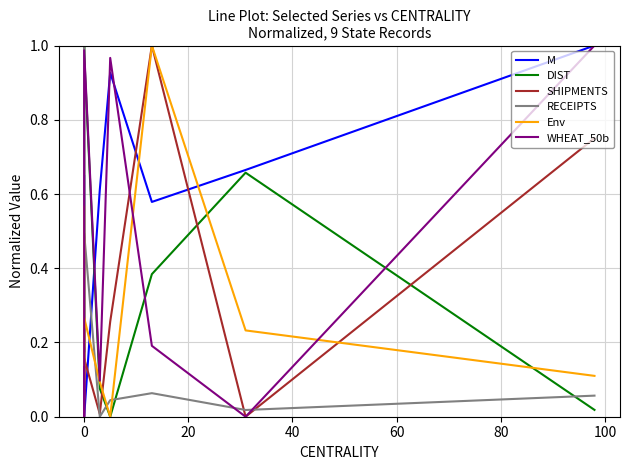

At how many categories does at least one series exceed 0?

9